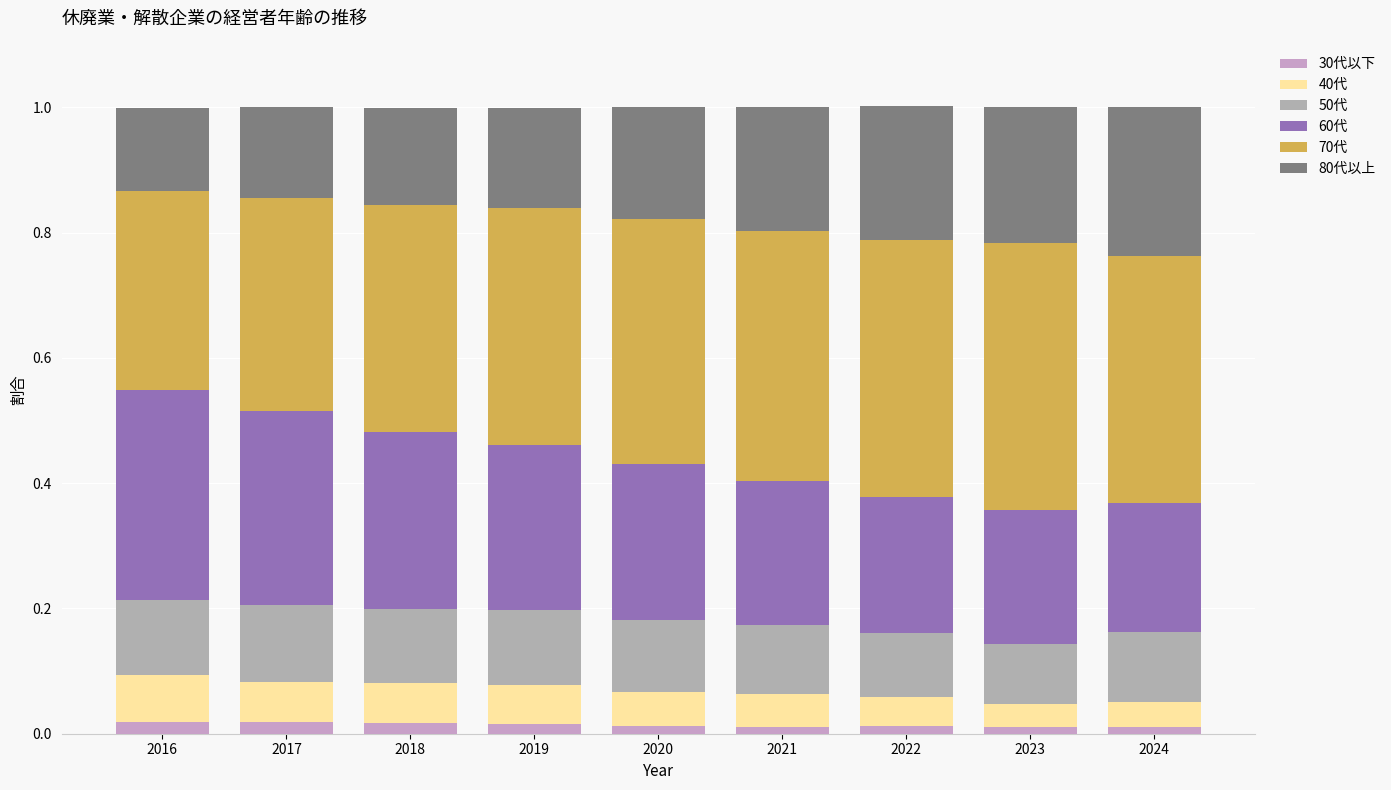

Between 2023 and 2017, which is larger?

2017